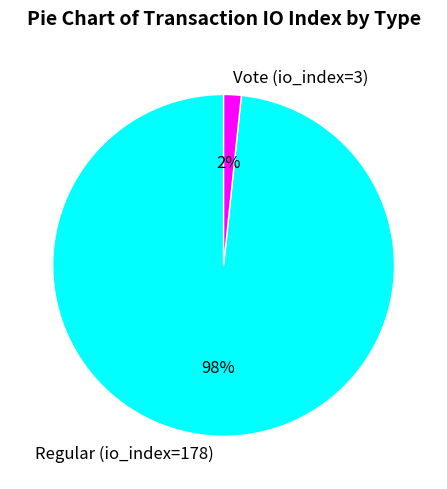

To the nearest percent, what is the average slice percentage?

50%